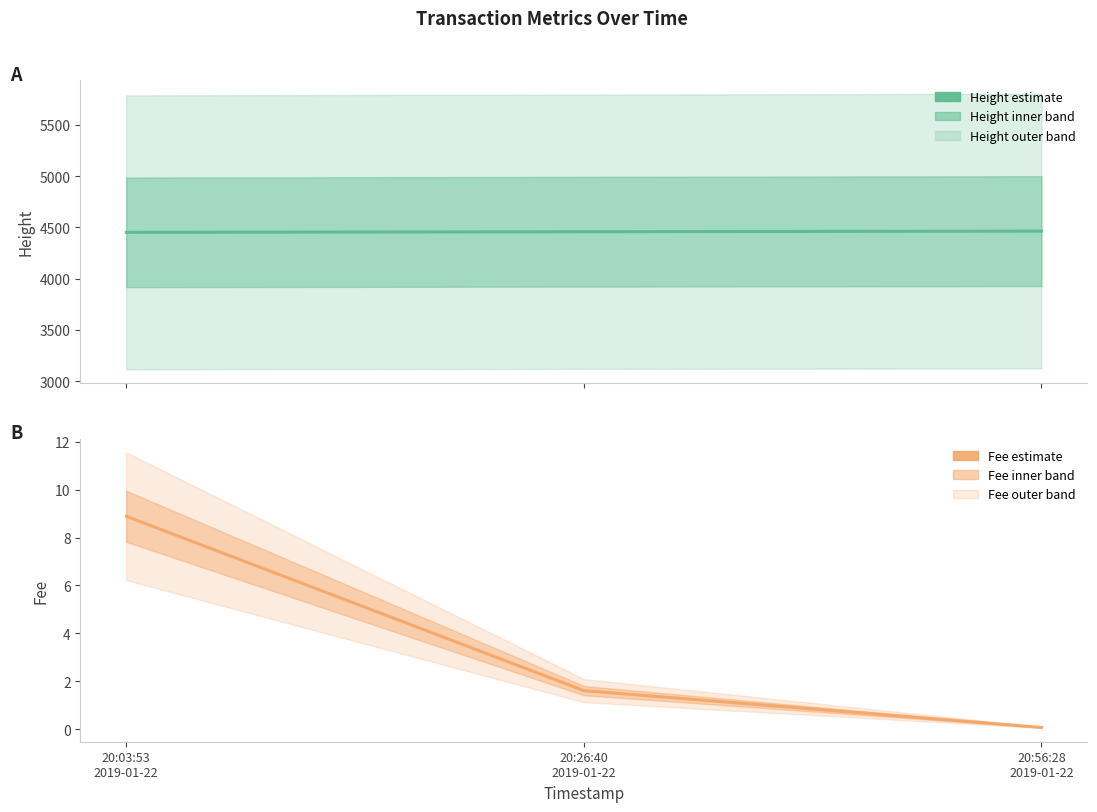

Reading left to right, what are all the values shown in this chart?

Height: 20:03:53
2019-01-22=4452.0	20:26:40
2019-01-22=4458.0	20:56:28
2019-01-22=4464.0
Fee: 20:03:53
2019-01-22=8.9	20:26:40
2019-01-22=1.6	20:56:28
2019-01-22=0.1